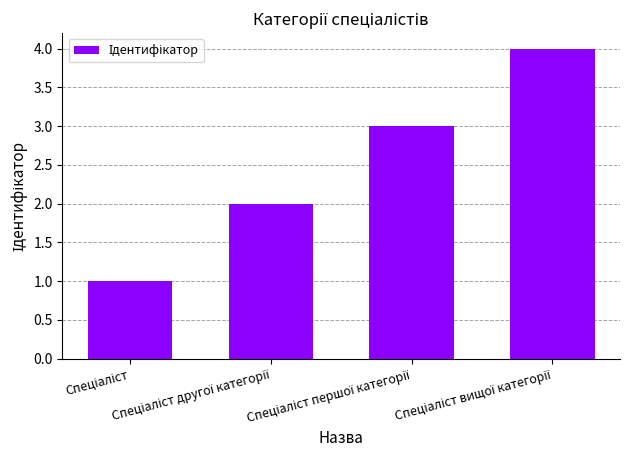

What is the difference between the maximum and minimum values?

3